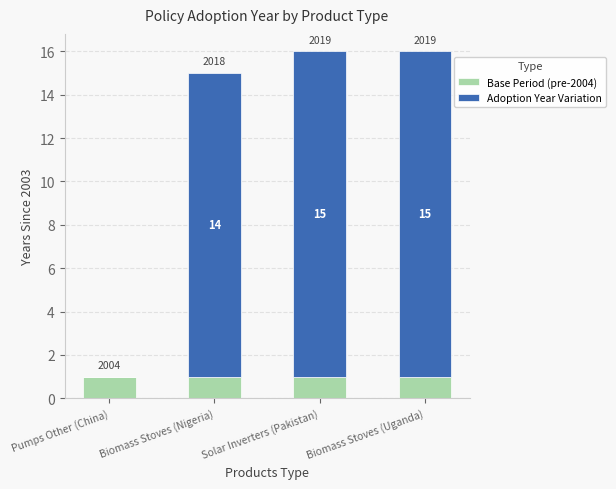

Are the bars horizontal?

No